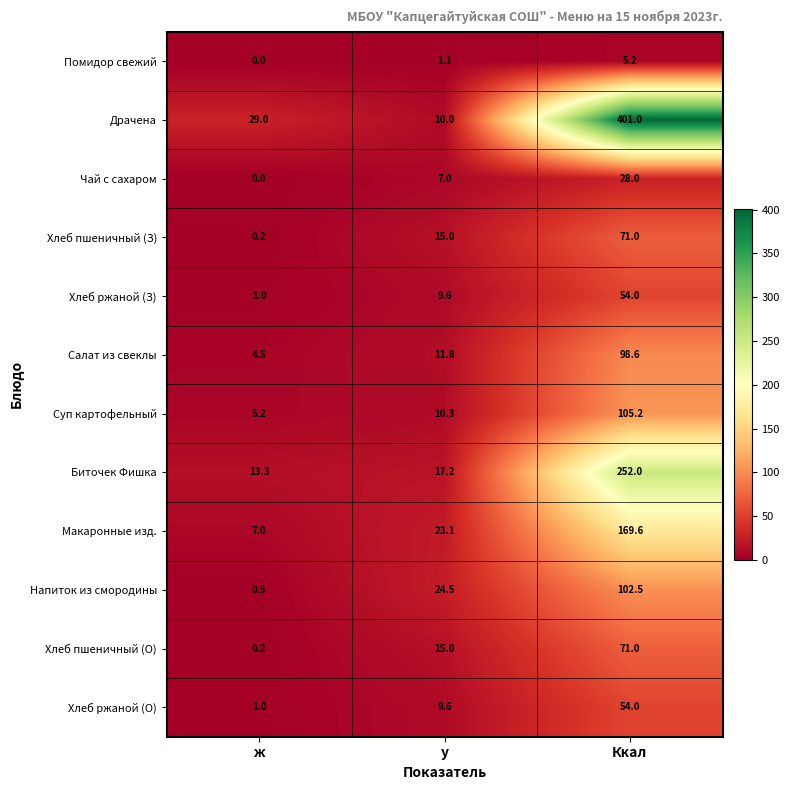

At which label is Салат из свеклы closest to 51?

у